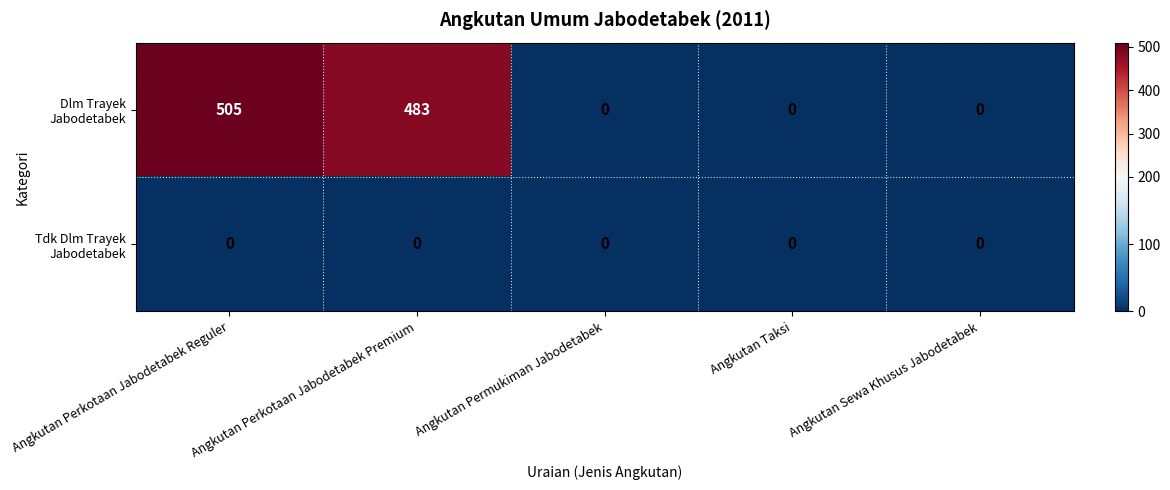

What is the total value across all series at Angkutan Perkotaan Jabodetabek Reguler?

505